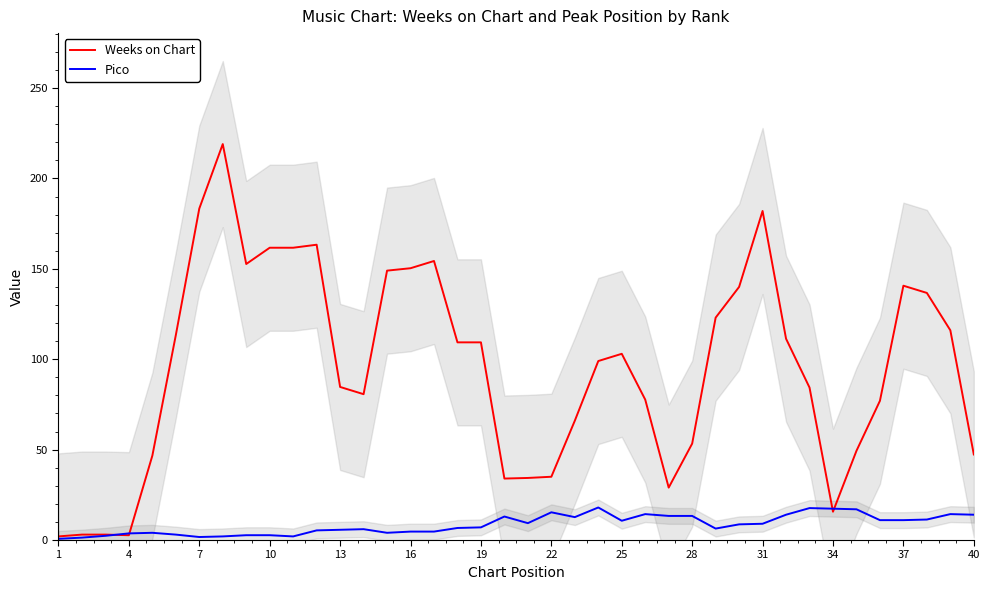

Reading right to left, extract all data points from this chart.

Weeks on Chart: 47.3	116.0	136.7	140.7	77.0	49.3	15.7	84.3	111.3	182.0	140.0	123.0	53.3	29.0	77.7	103.0	99.0	66.0	35.0	34.3	34.0	109.3	109.3	154.3	150.3	149.0	80.7	84.7	163.3	161.7	161.7	152.7	219.0	183.3	113.3	46.7	2.7	3.0	3.0	2.0
Pico: 14.0	14.3	11.3	11.0	11.0	17.0	17.3	17.7	14.0	9.0	8.7	6.3	13.3	13.3	14.3	10.7	18.0	12.7	15.3	9.3	13.0	7.0	6.7	4.7	4.7	4.0	6.0	5.7	5.3	2.0	2.7	2.7	2.0	1.7	3.0	4.0	3.7	2.3	1.3	0.7